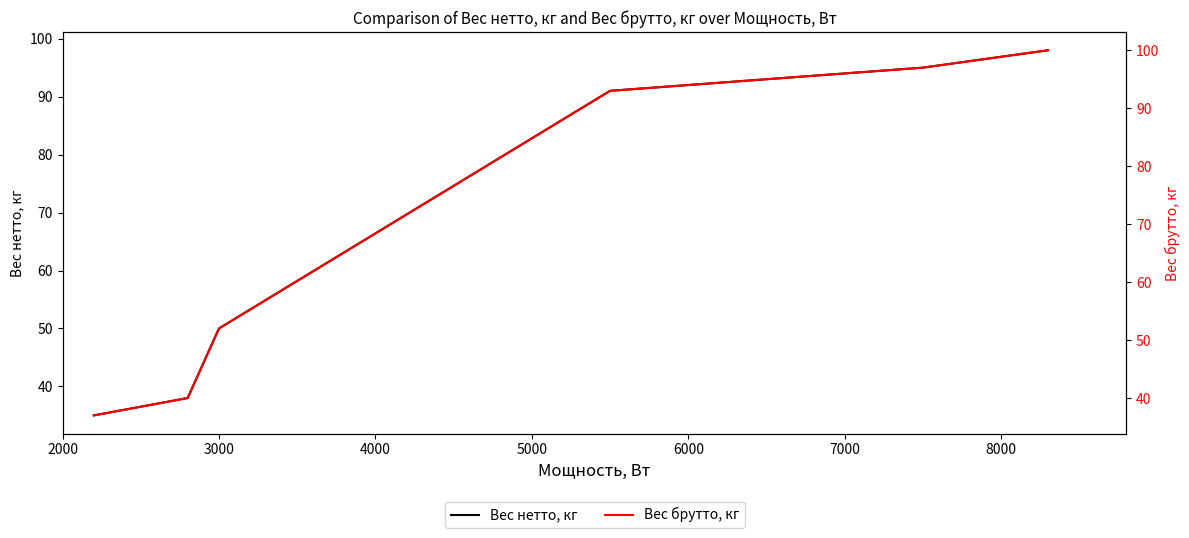

How many data points in Вес нетто, кг are above 91?

3